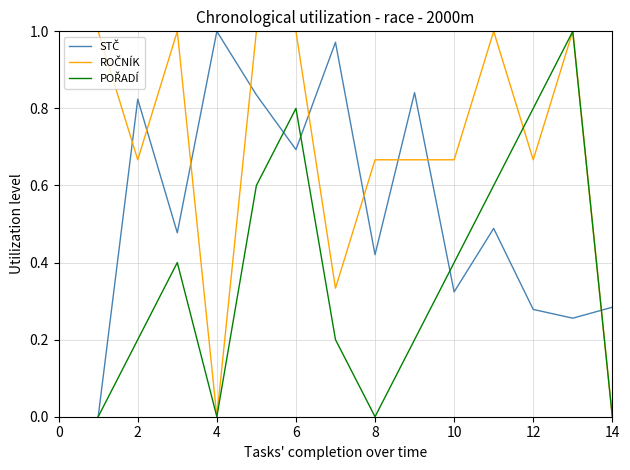

Is this an area chart (filled region under the line)?

No